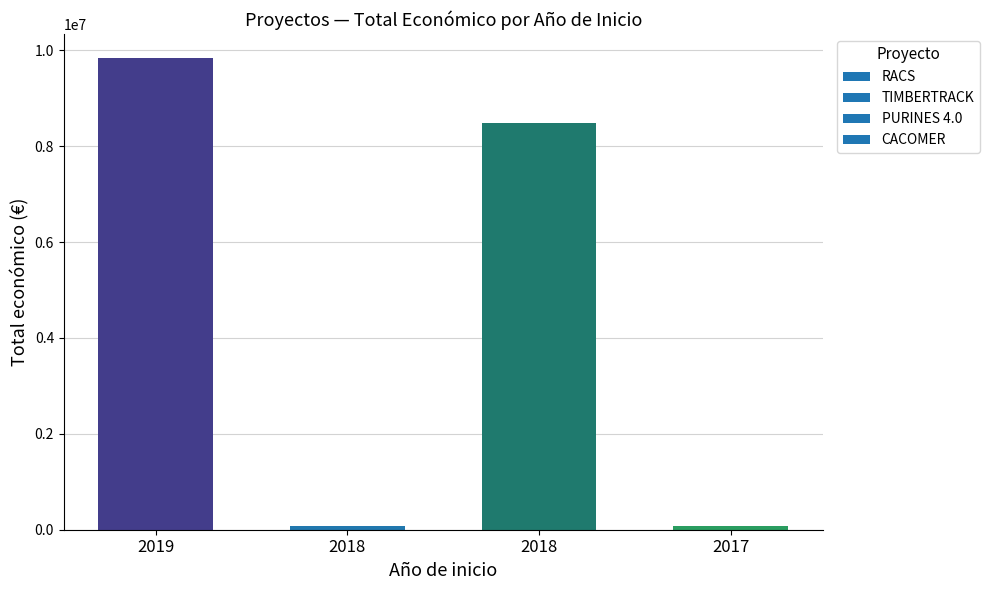

Count the number of data series in this chart.

1